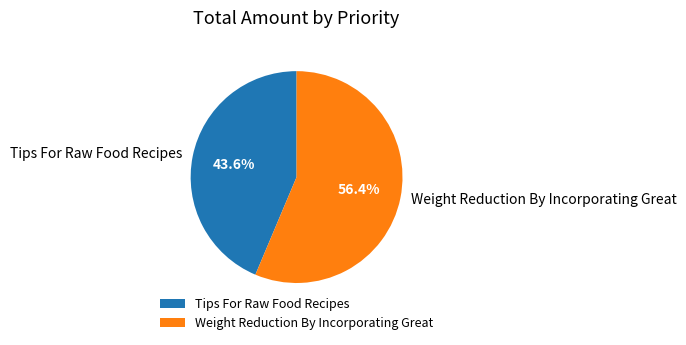

Approximately how many times larger is the value at Weight Reduction By Incorporating Great compared to Tips For Raw Food Recipes?

1.3